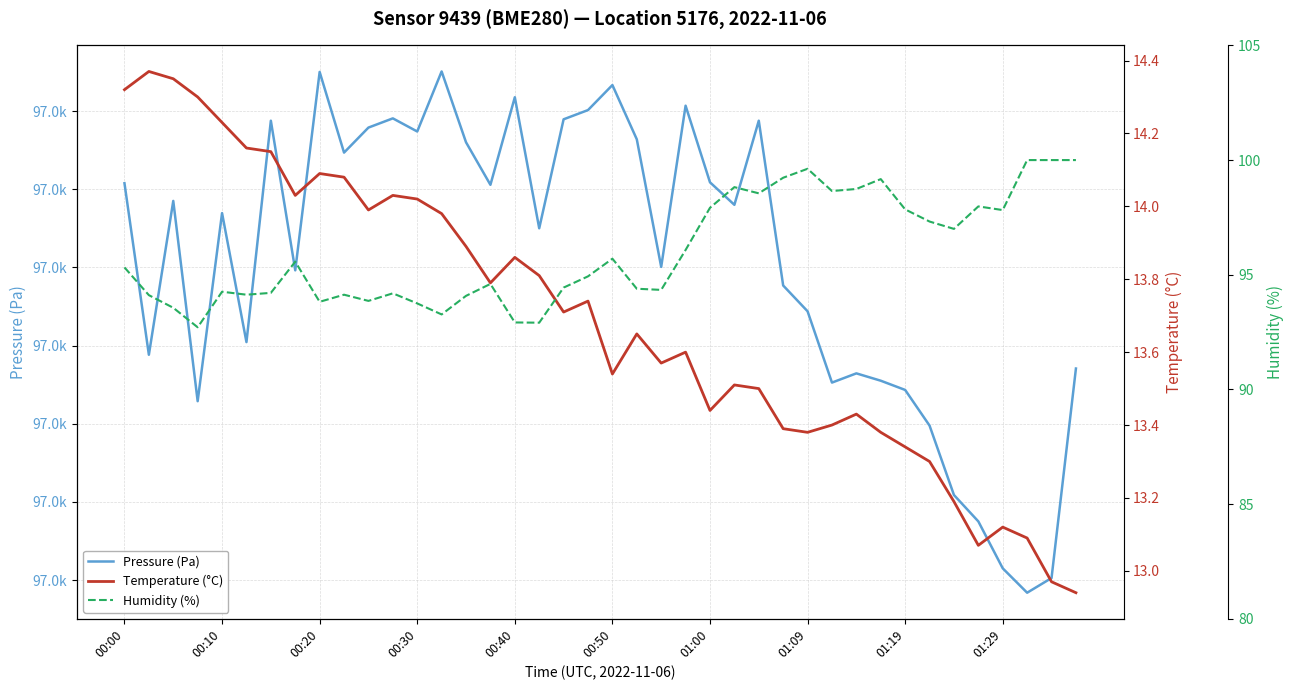

Which series has the largest range (max minus min)?

Pressure (Pa)